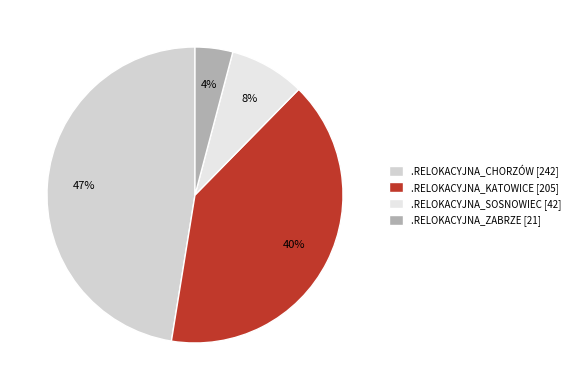

To the nearest percent, what is the difference between the .RELOKACYJNA_CHORZÓW and .RELOKACYJNA_ZABRZE slice percentages?

43%